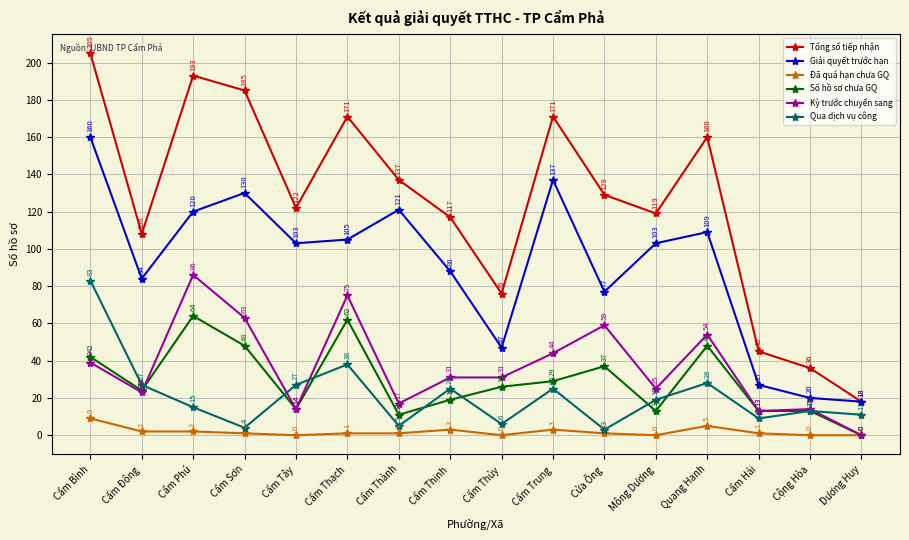

True or false: Số hồ sơ chưa GQ and Tổng số tiếp nhận intersect in this chart.

False